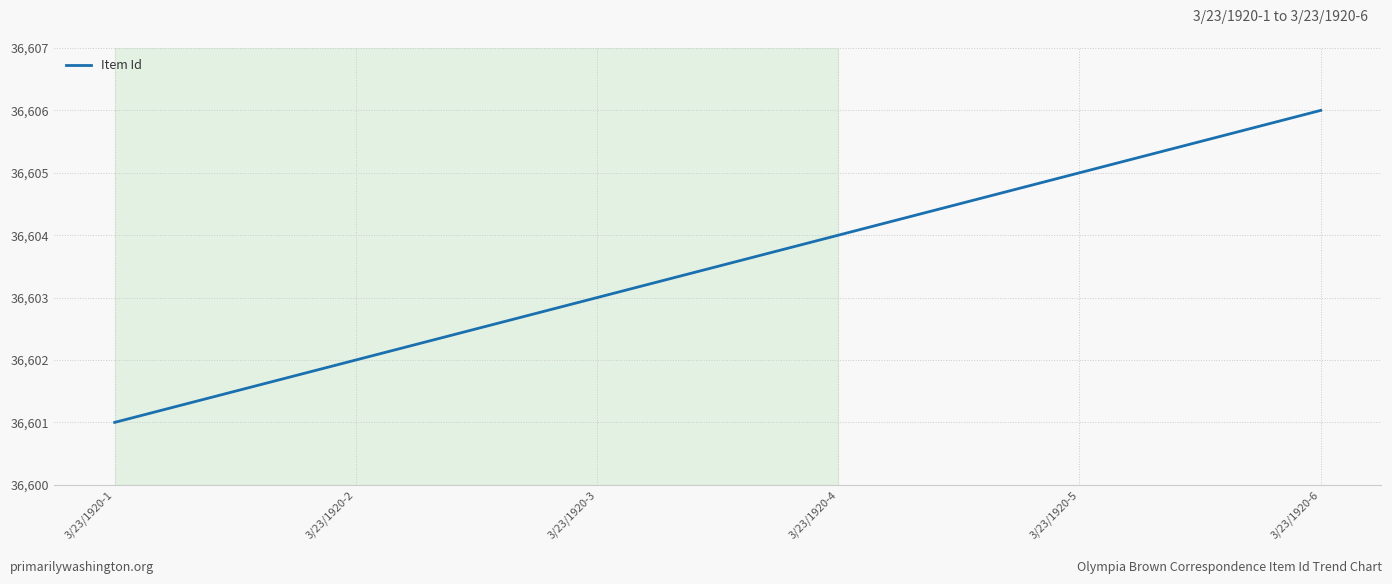

What is the difference between the maximum and second lowest values?

4